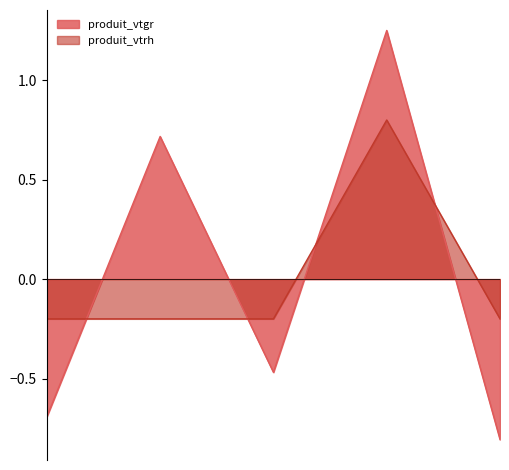

How many lines are shown in the chart?

2